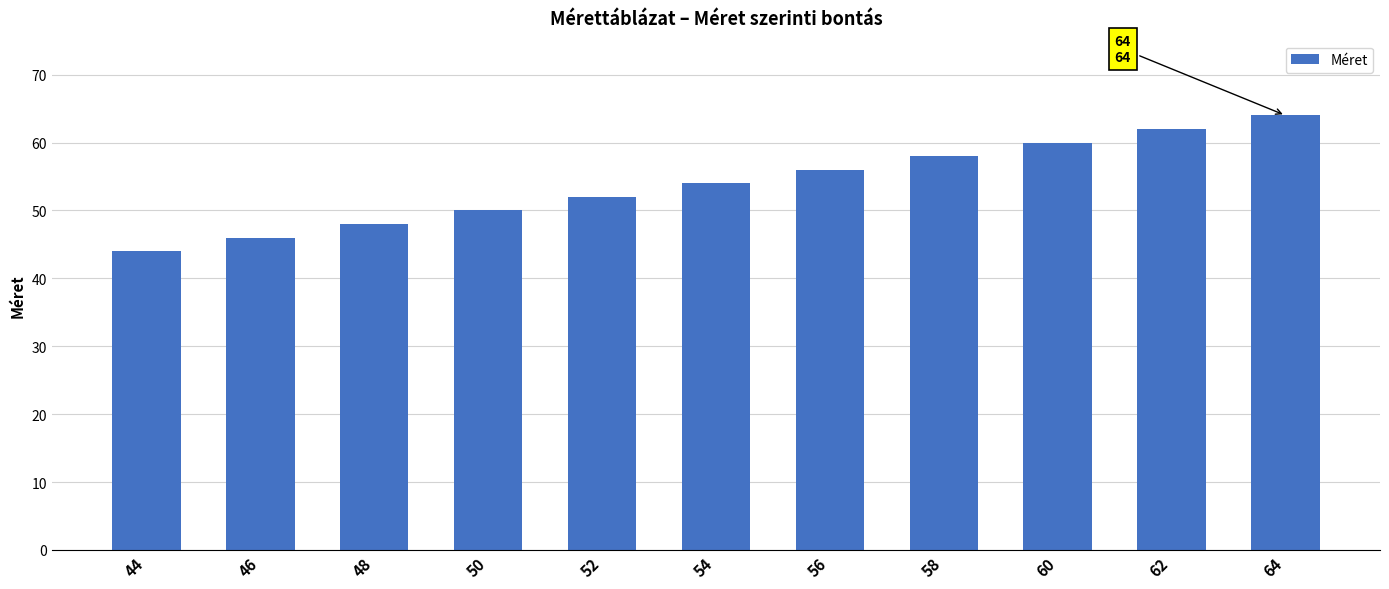

Approximately how many times larger is the value at 58 compared to 64?

0.9